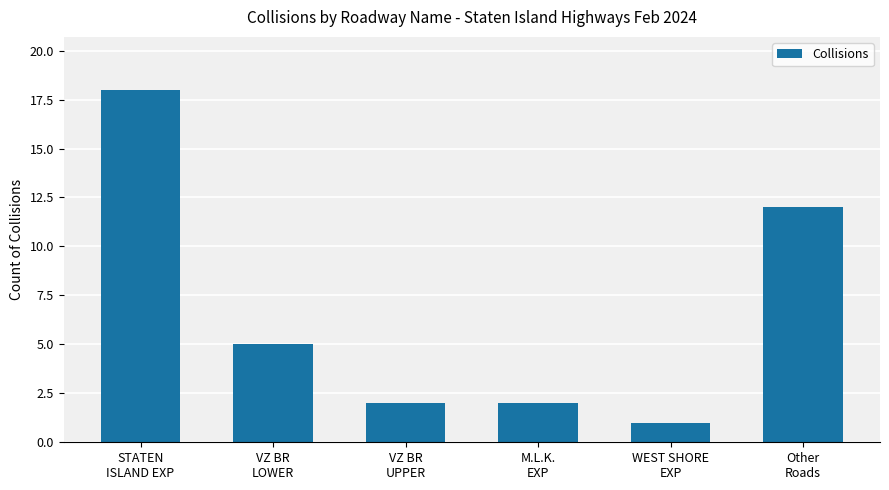

What is the ratio of the value at VZ BR
LOWER to the value at STATEN
ISLAND EXP?

0.3